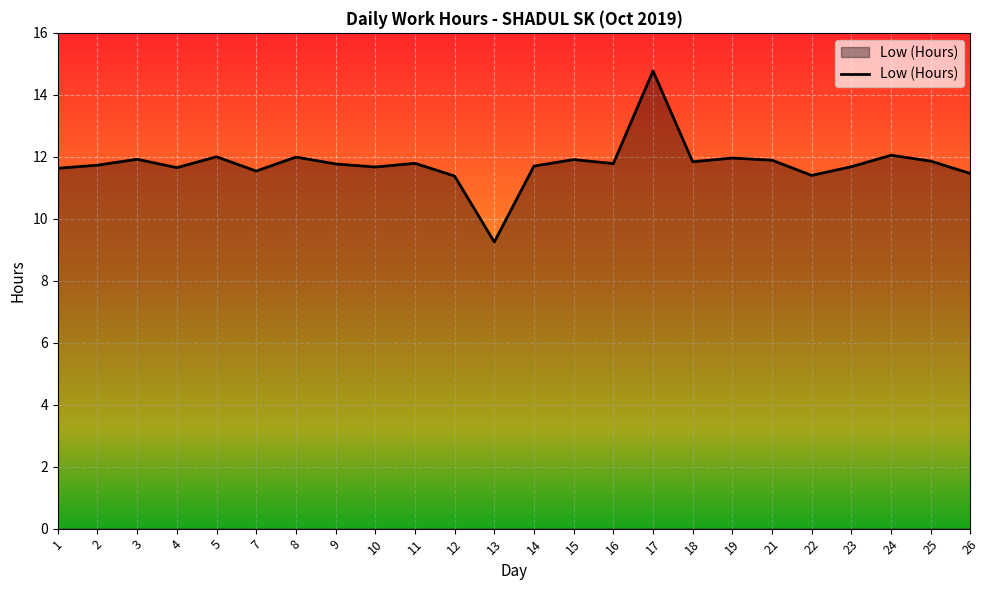

The value at 7 is 3.4. True or false?

False